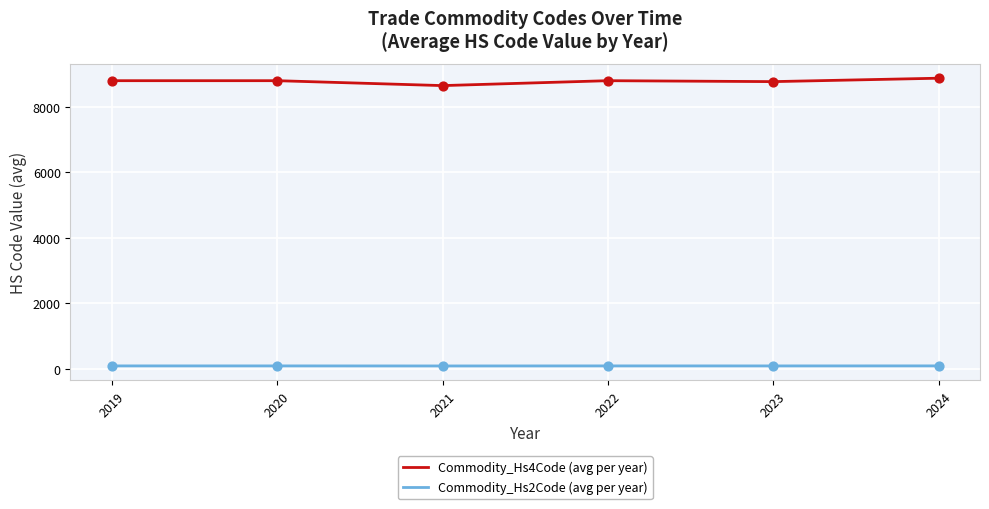

Which series has the largest total across all categories?

Commodity_Hs4Code (avg per year)